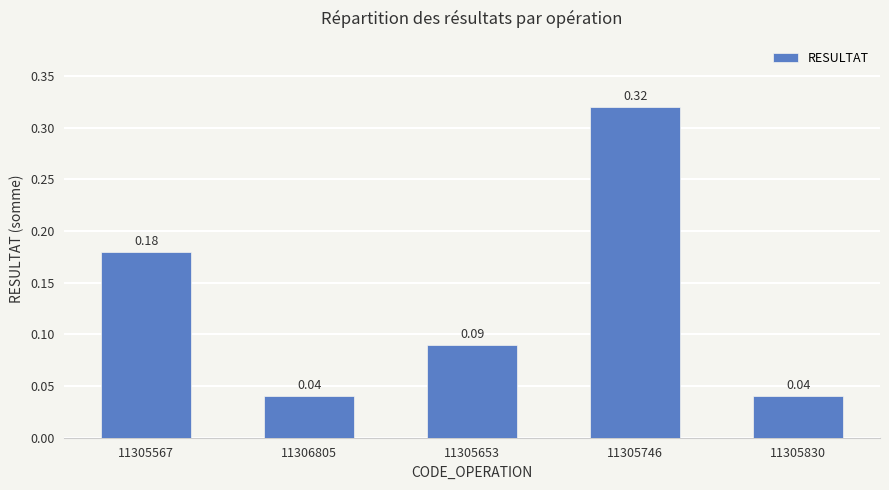

Are the bars grouped side by side (vs. stacked)?

No